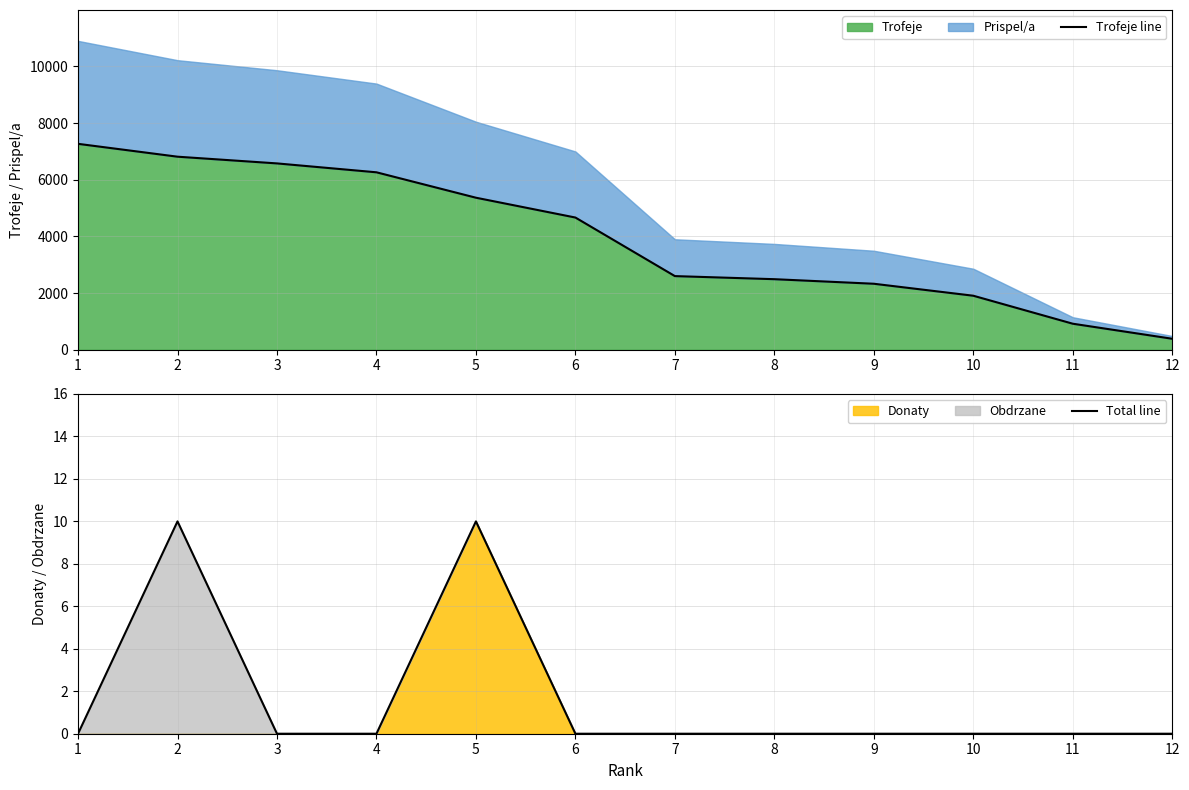

What is the difference between the Trofeje line values at 9 and 4?

3934